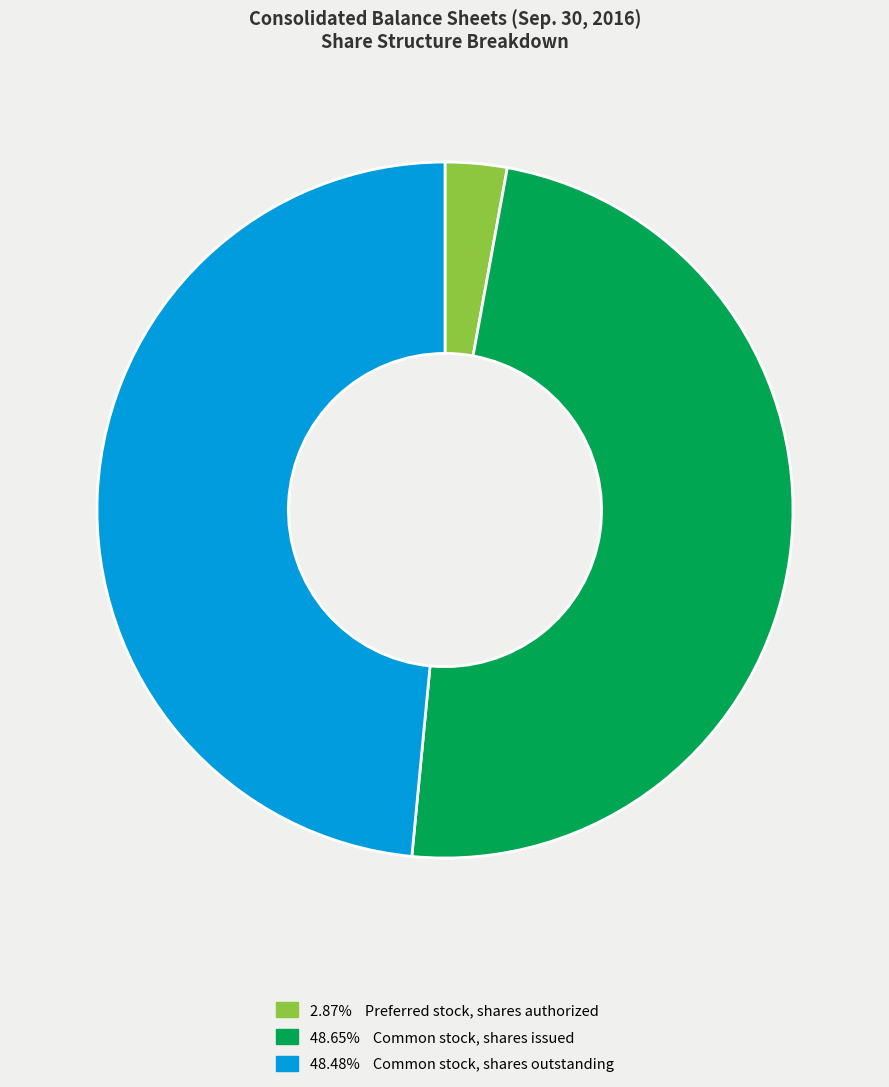

Is there any slice that represents more than half of the pie?

No